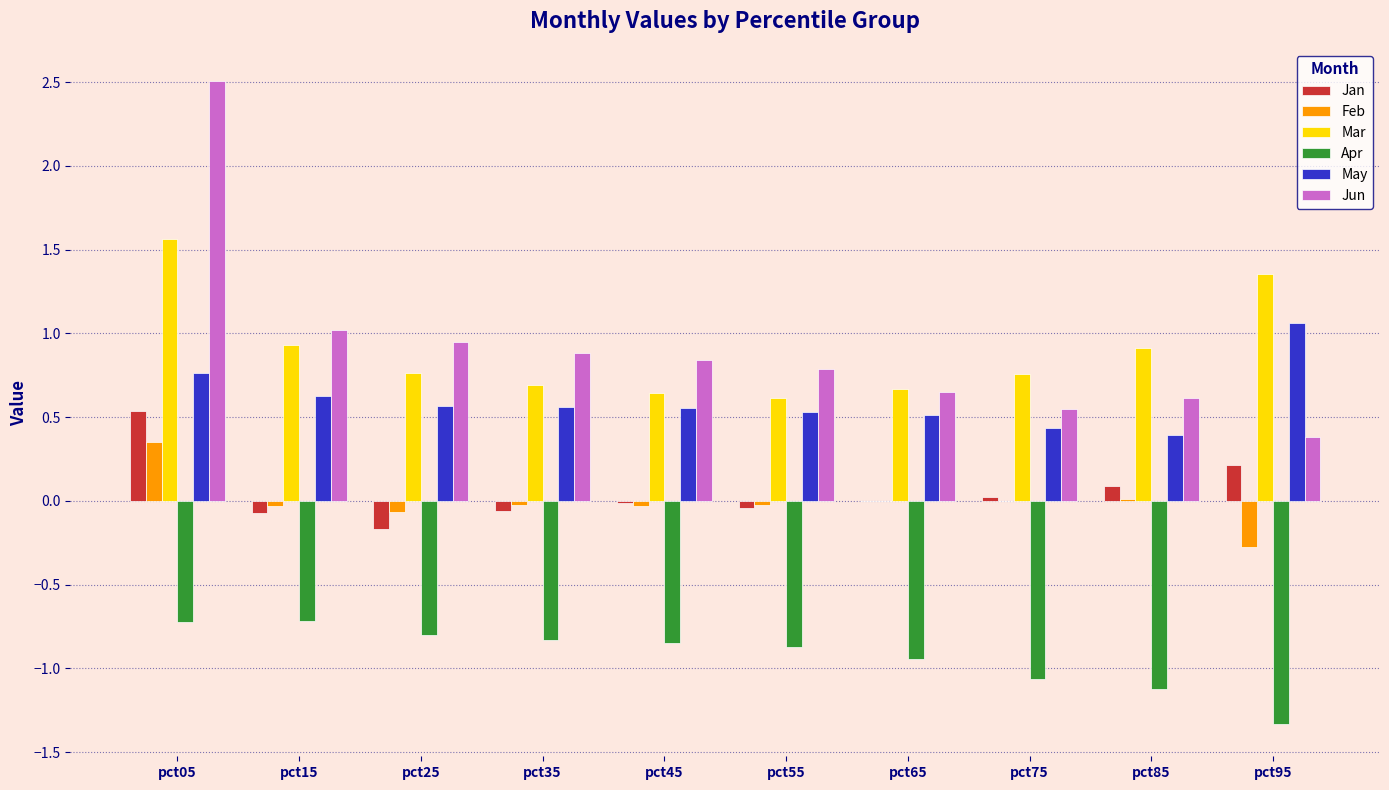

Which series has the widest spread of values?

Jun